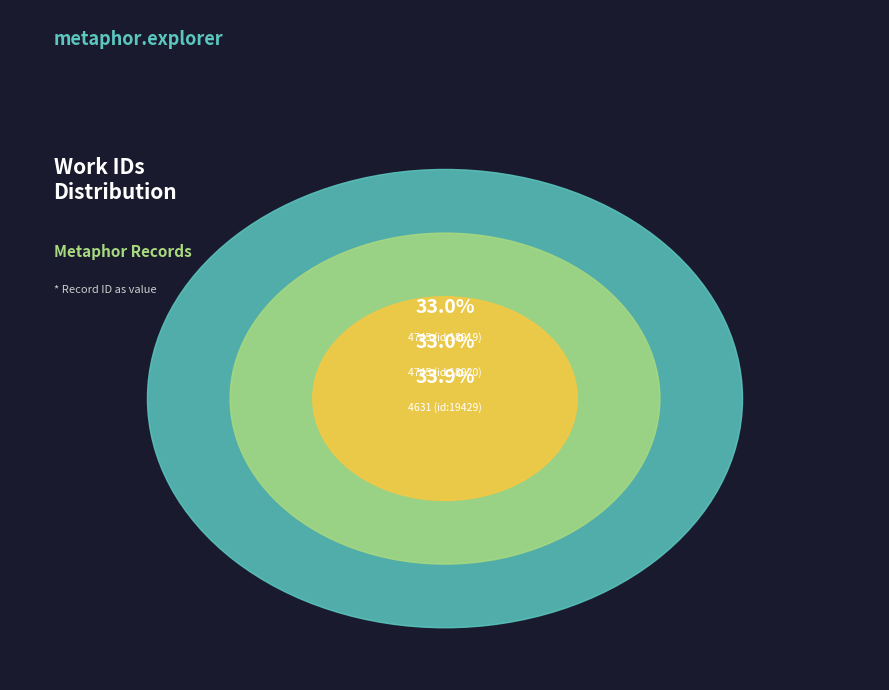

What is the total percentage of 4631 (id:19429) and 4745 (id:18919)?

67.0%